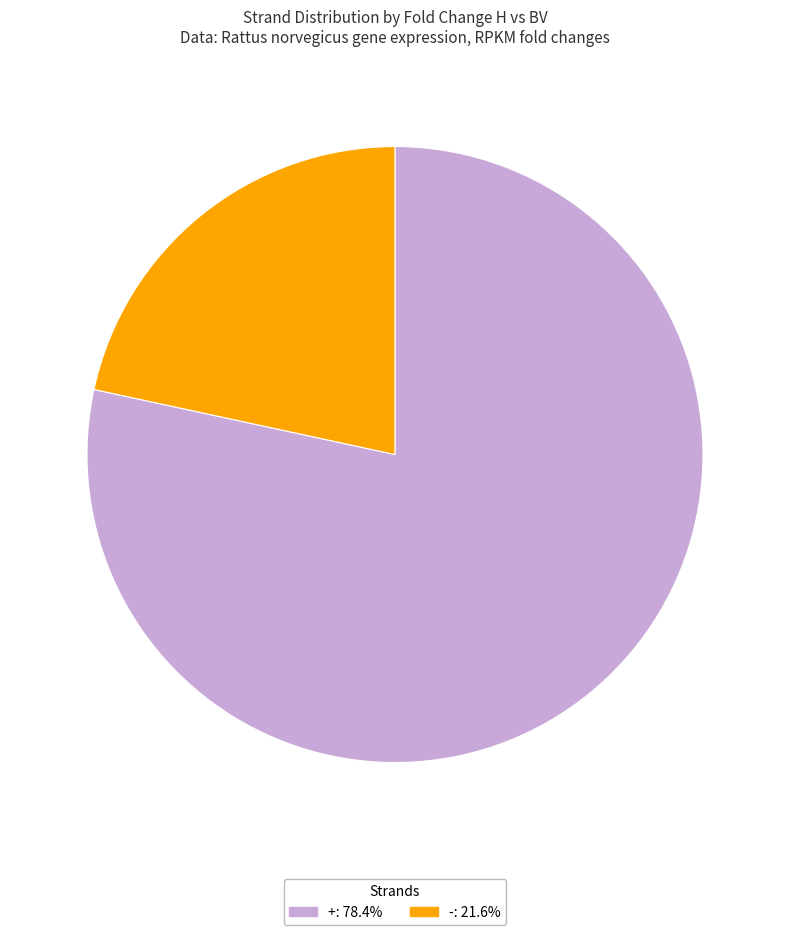

How many segments does this pie chart have?

2